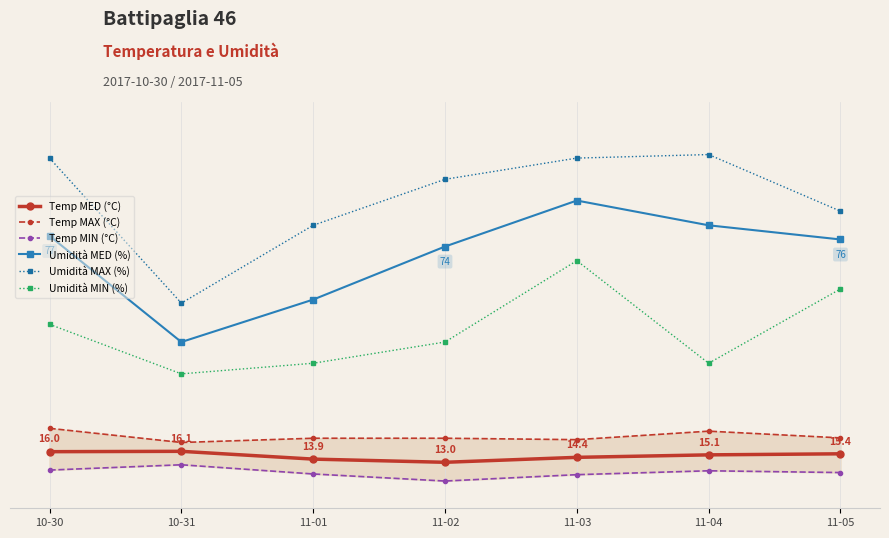

True or false: Temp MIN (°C) and Umidità MAX (%) cross at least once.

False